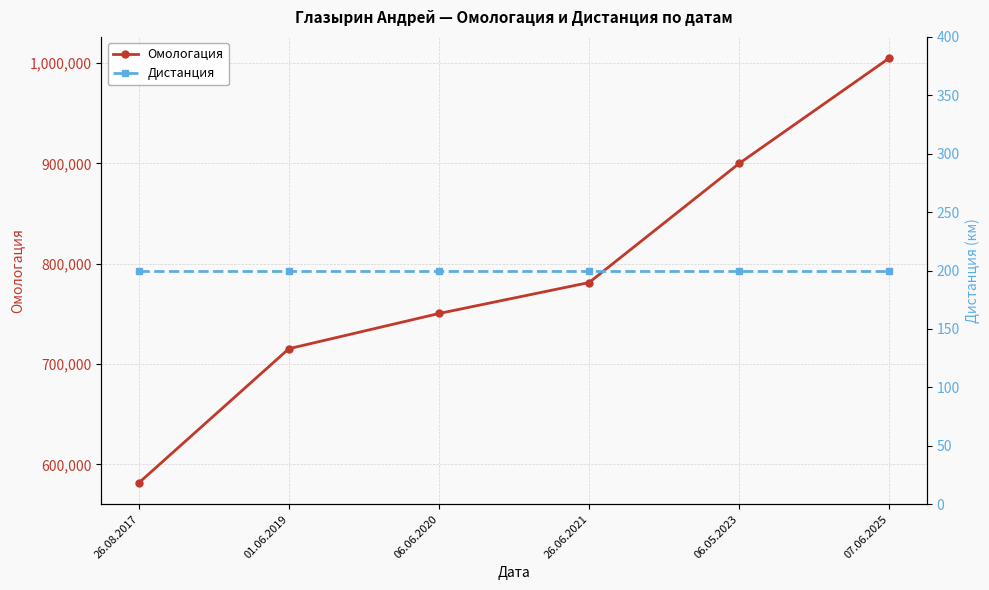

What are all the series names shown in the legend?

Омологация, Дистанция